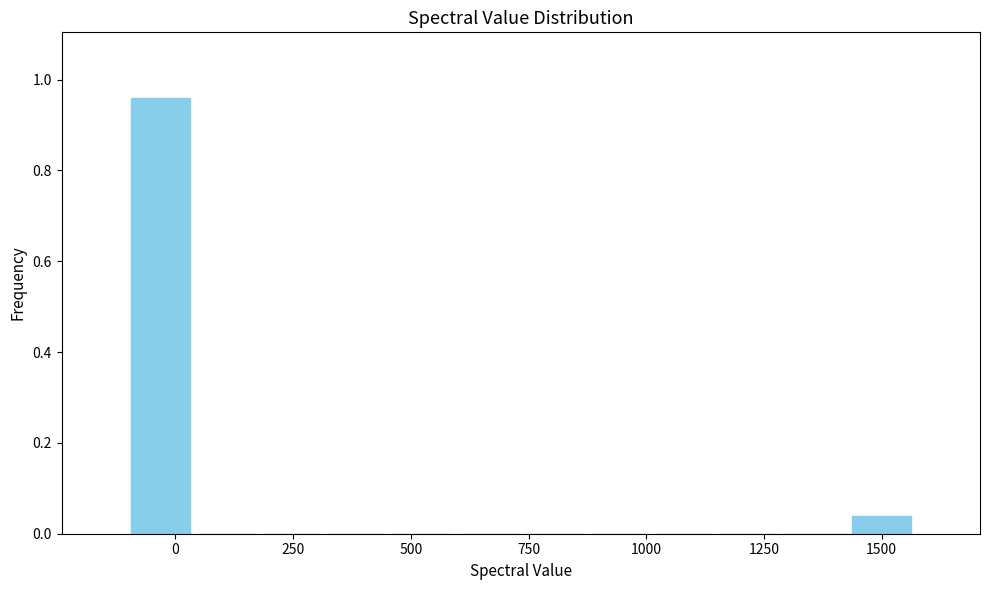

Read against the x-axis, roughly where is the centre of the tallest bar?

-50